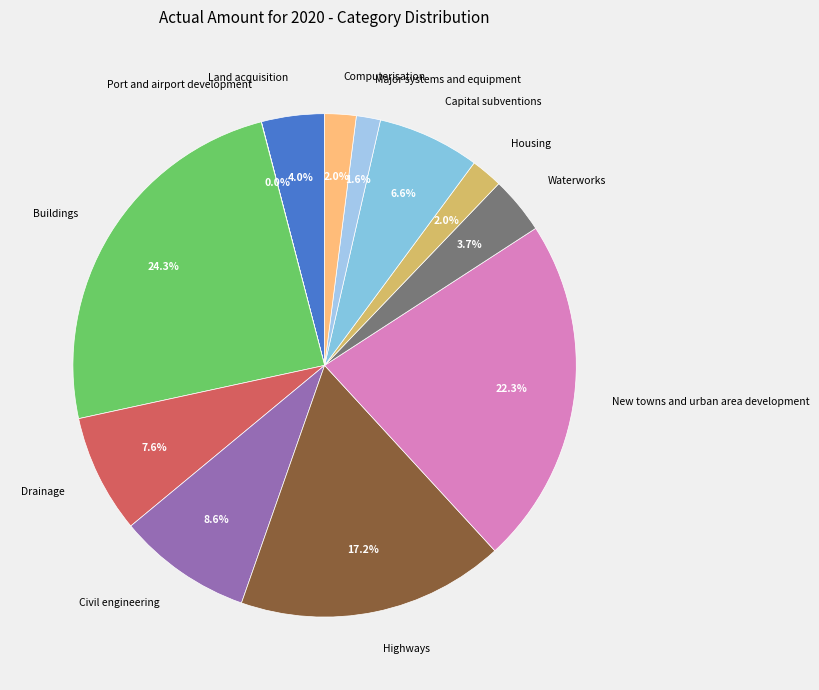

To the nearest percent, what is the difference between the Computerisation and Civil engineering slice percentages?

7%